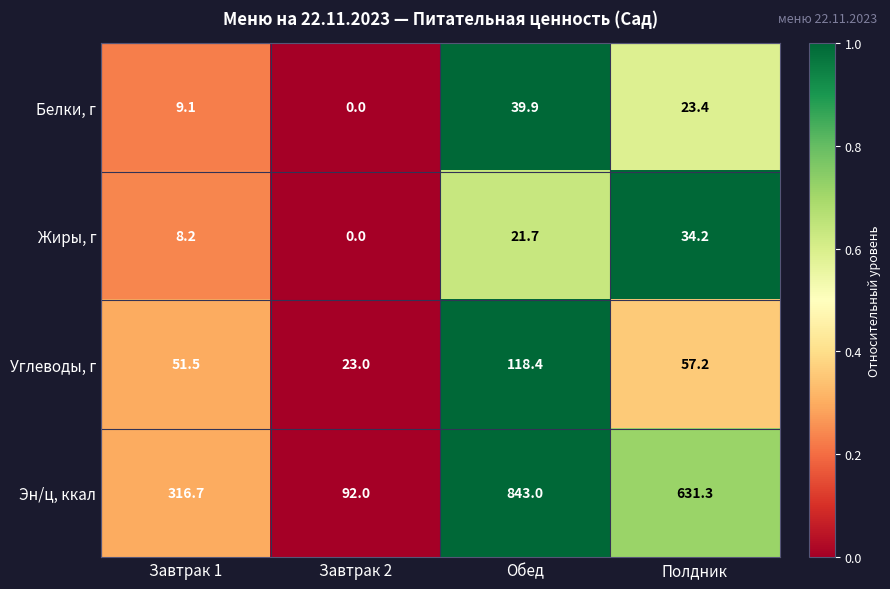

Which series has the largest total across all categories?

Эн/ц, ккал